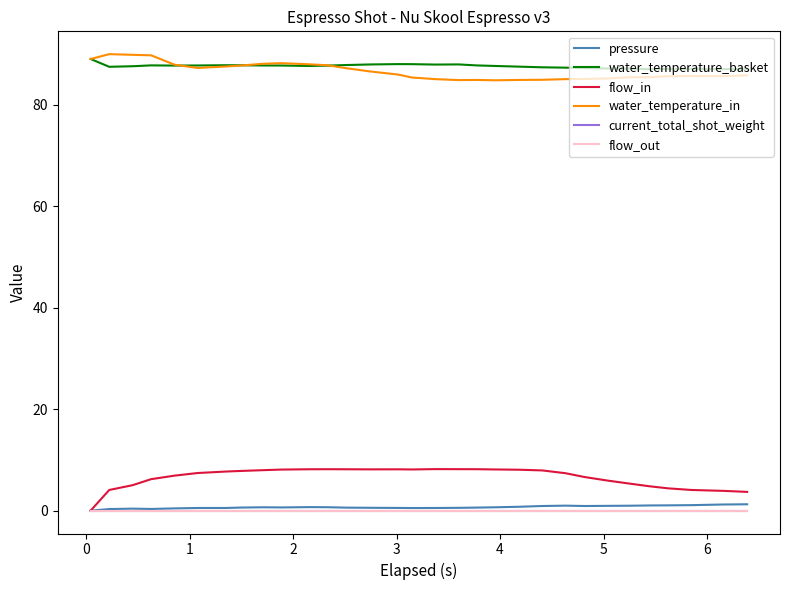

In water_temperature_in, how many points are higher than both neighbors (excluding endpoints)?

4